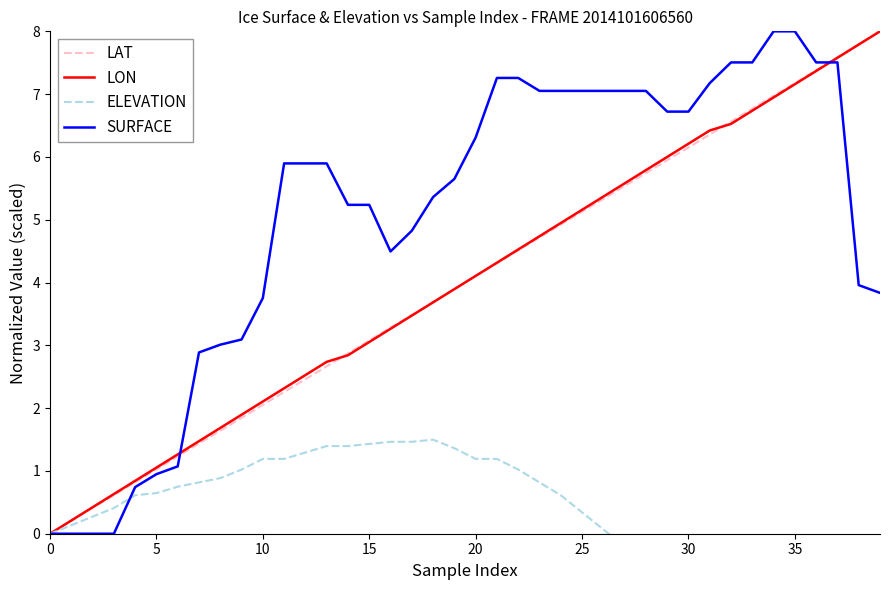

Is the value of SURFACE at 30 greater than the value of LON at 30?

Yes